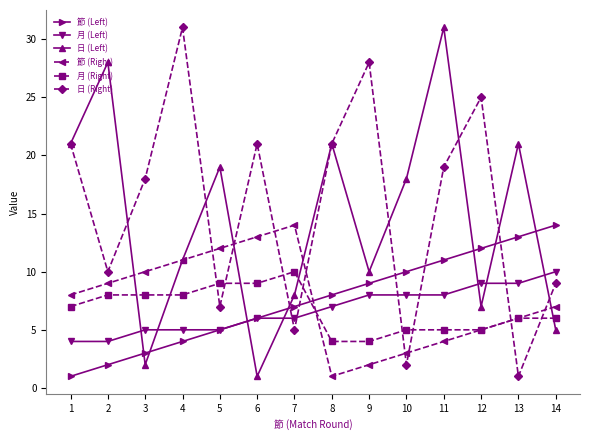

What is the difference between the maximum and minimum values in the 節 (Right) series?

13